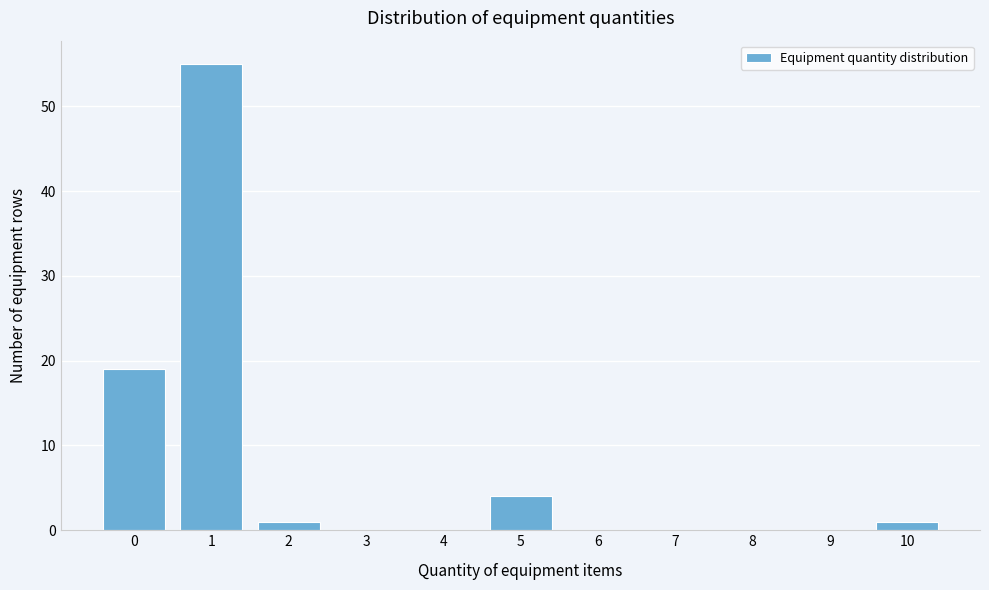

Reading left to right, what are all the values shown in this chart?

0=19	1=55	2=1	3=0	4=0	5=4	6=0	7=0	8=0	9=0	10=1